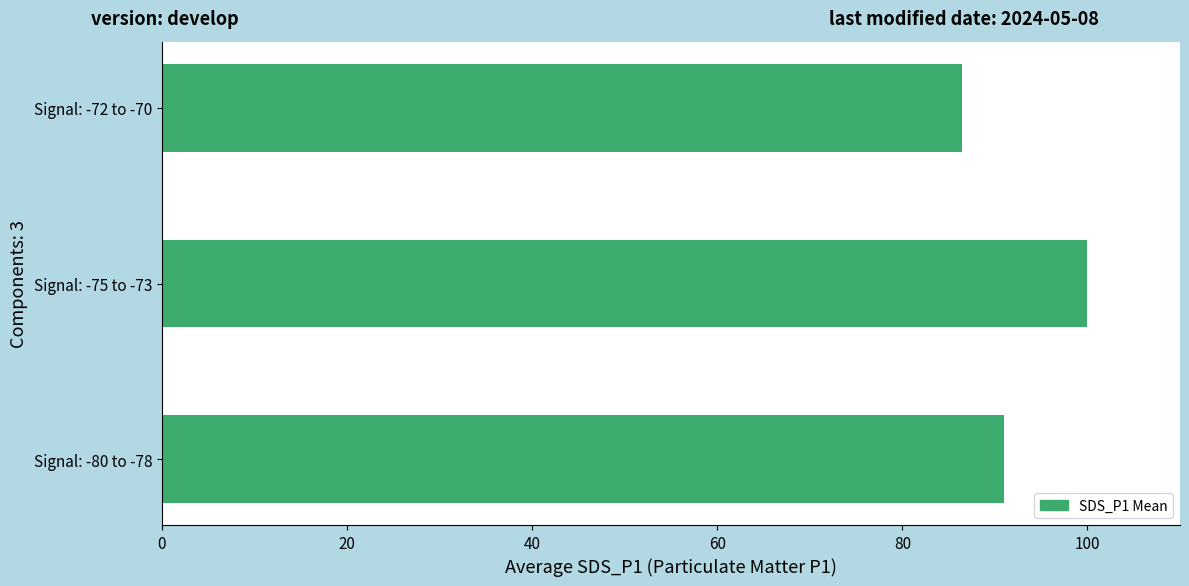

True or false: the data shows 86.5 at Signal: -72 to -70.

True